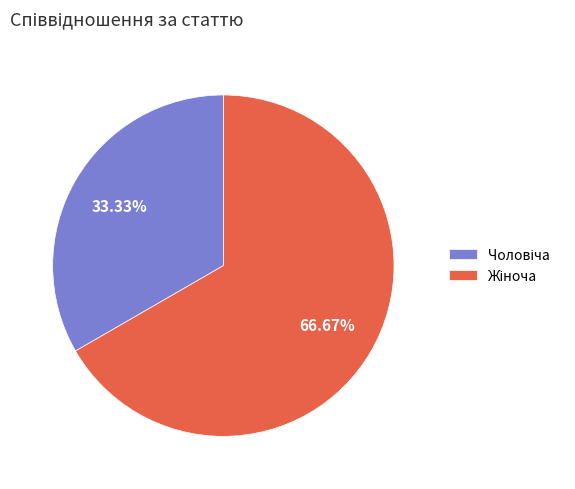

Is there a majority slice in this chart?

Yes